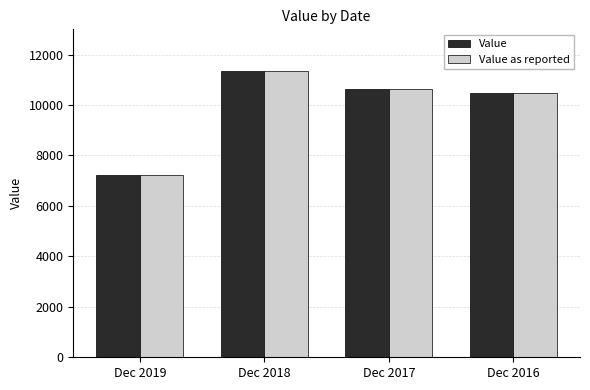

Which category has the lowest value in the Value as reported series?

Dec 2019